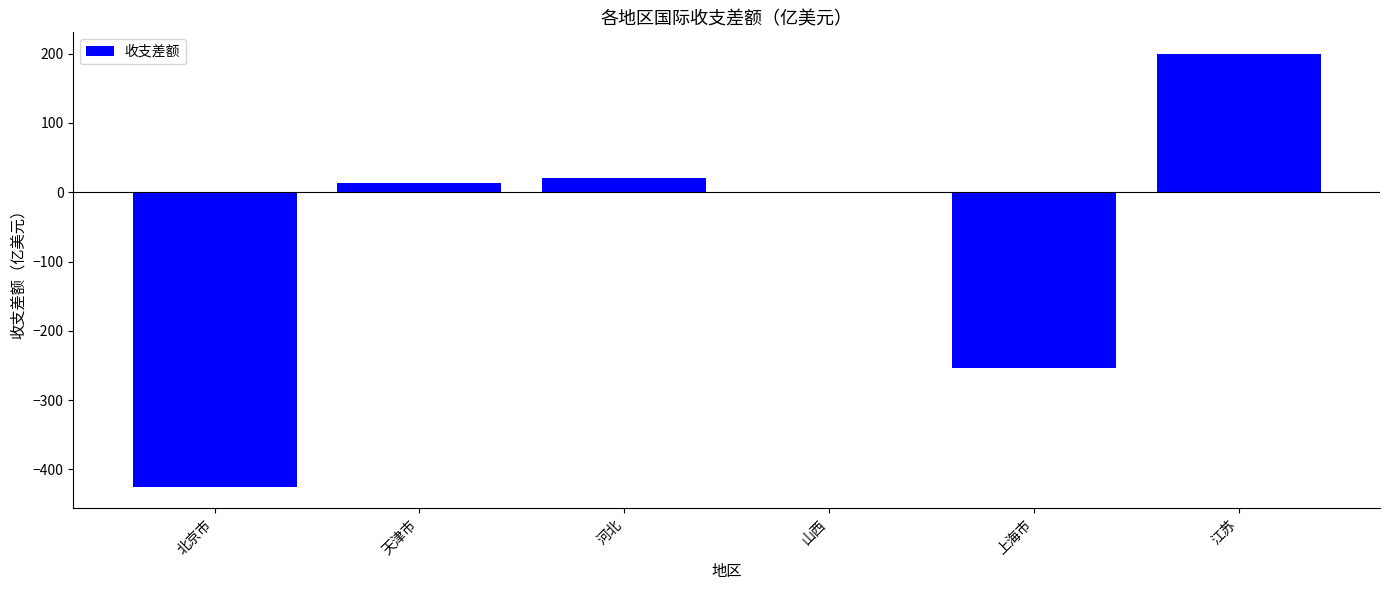

What is the greatest value displayed?

199.7